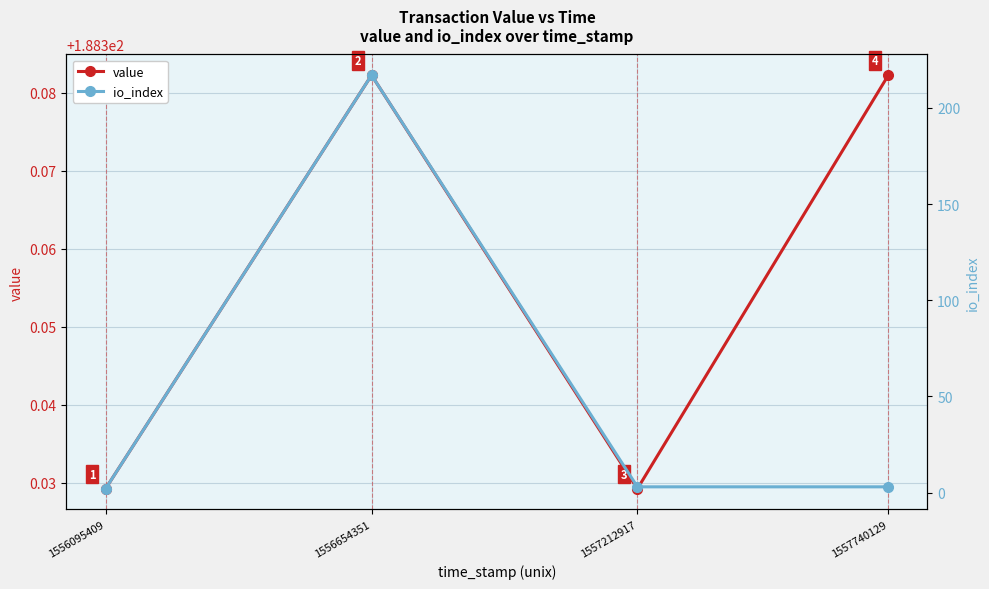

Reading left to right, what are all the values shown in this chart?

value: 1556095409=188.3	1556654351=188.4	1557212917=188.3	1557740129=188.4
io_index: 1556095409=2.0	1556654351=217.0	1557212917=3.0	1557740129=3.0